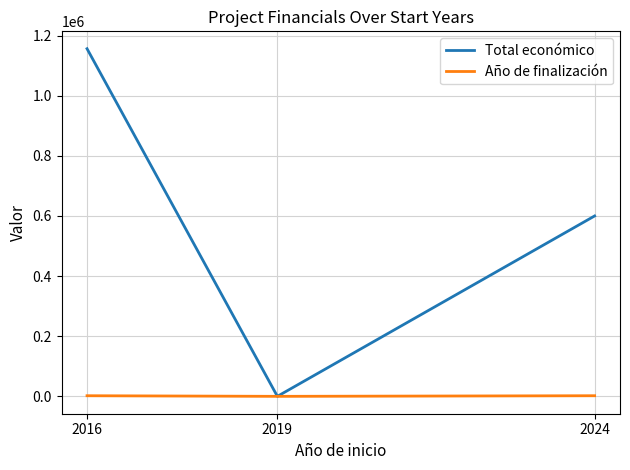

How many categories are shown in the chart?

3